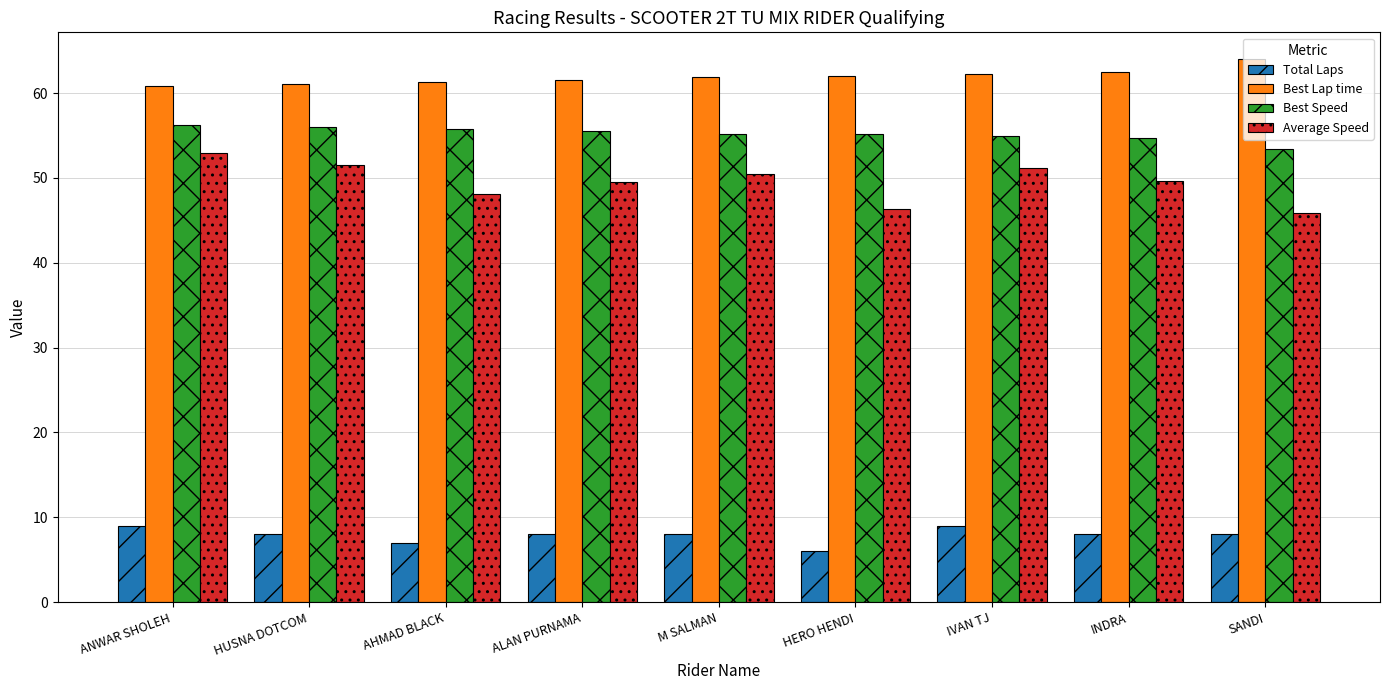

How many groups of bars are there?

9